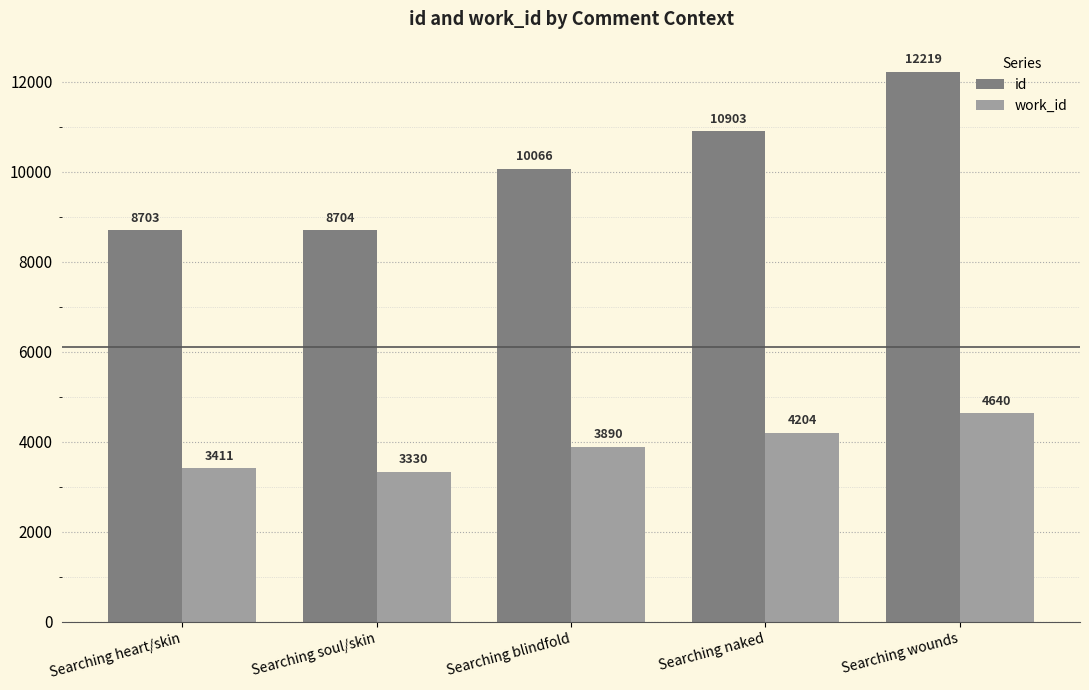

What is the value of the id bar at the 1st from the left?

8703